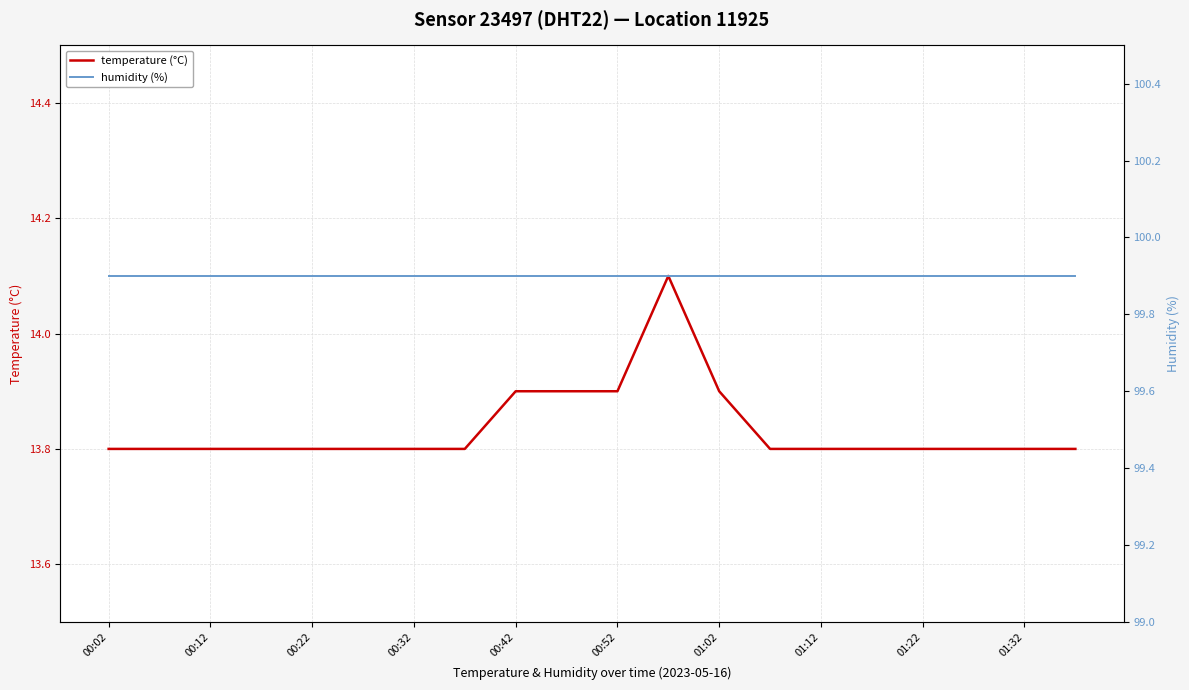

Is it true that temperature (°C) equals 13.8 at 01:22?

True